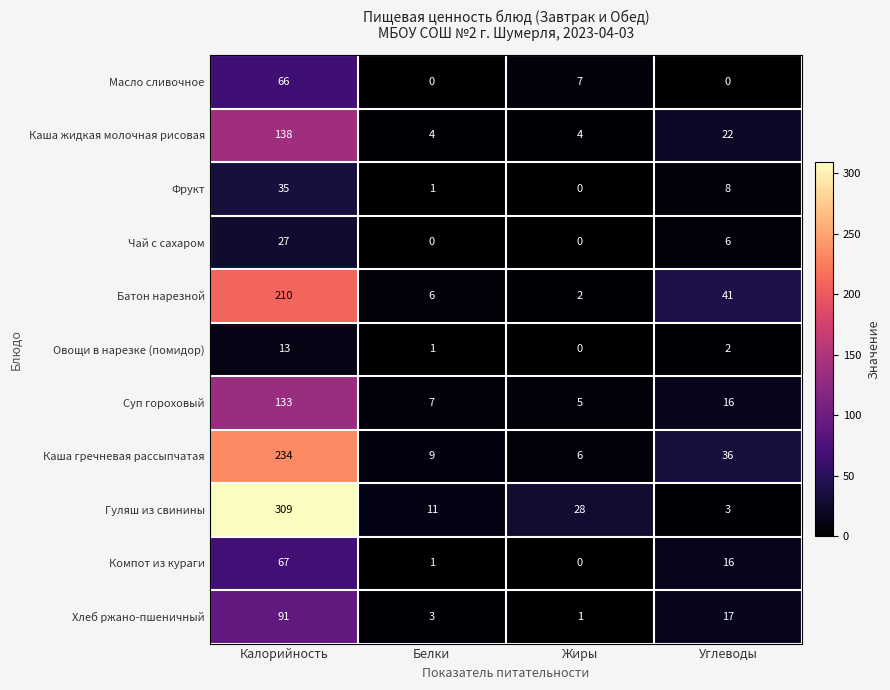

Which series changed the most between Белки and Жиры?

Гуляш из свинины